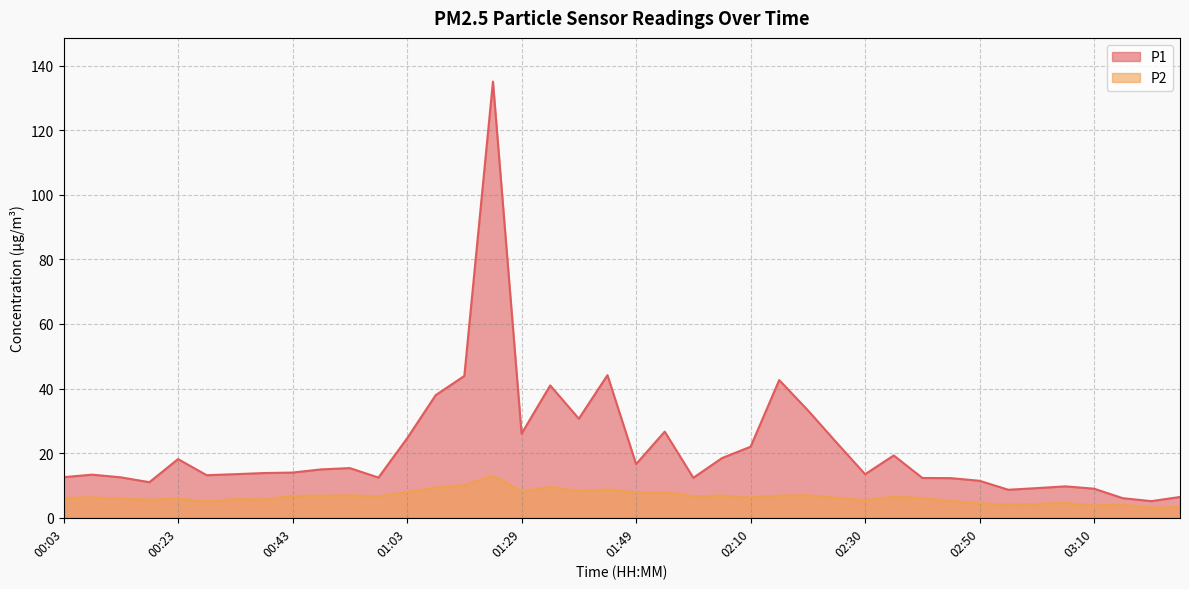

True or false: P1 and P2 cross at least once.

False